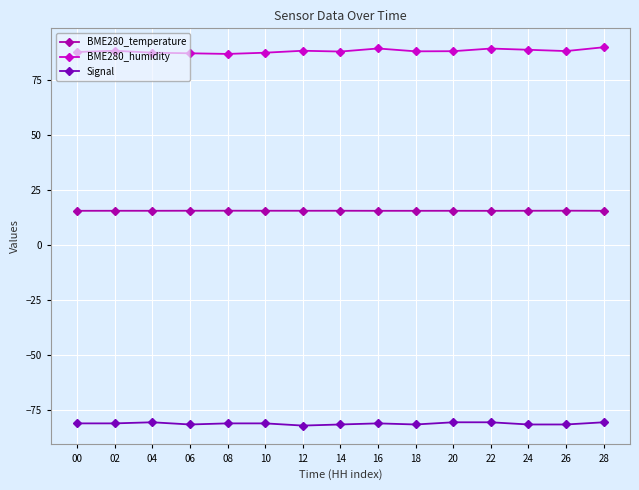

Is the value of BME280_humidity at 14 greater than the value of BME280_temperature at 10?

Yes